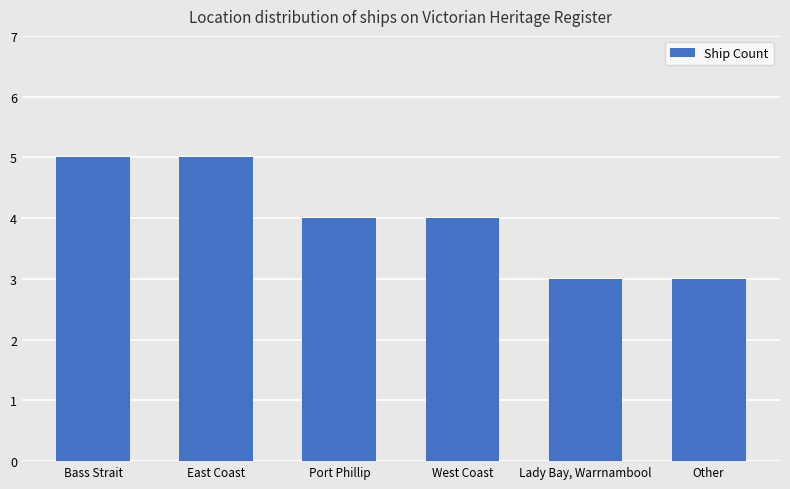

What is the difference between the second highest and minimum values?

2